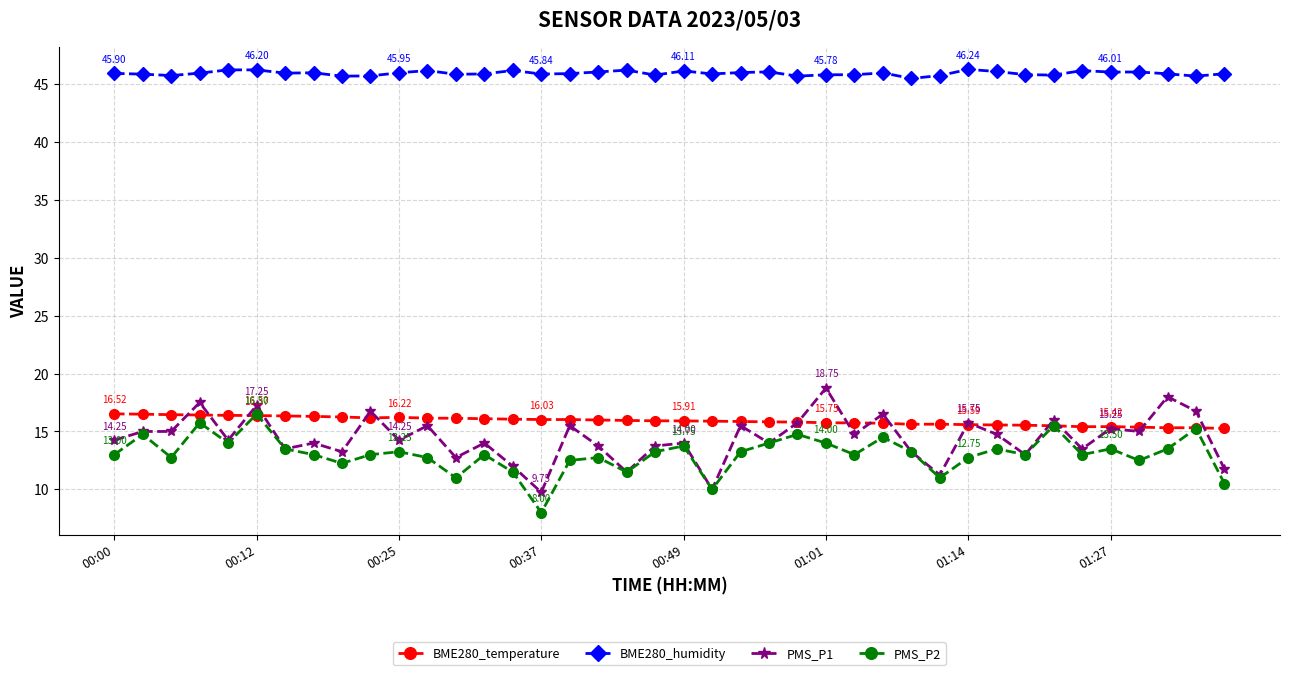

True or false: BME280_humidity has more than 0 points higher than both neighbors.

True